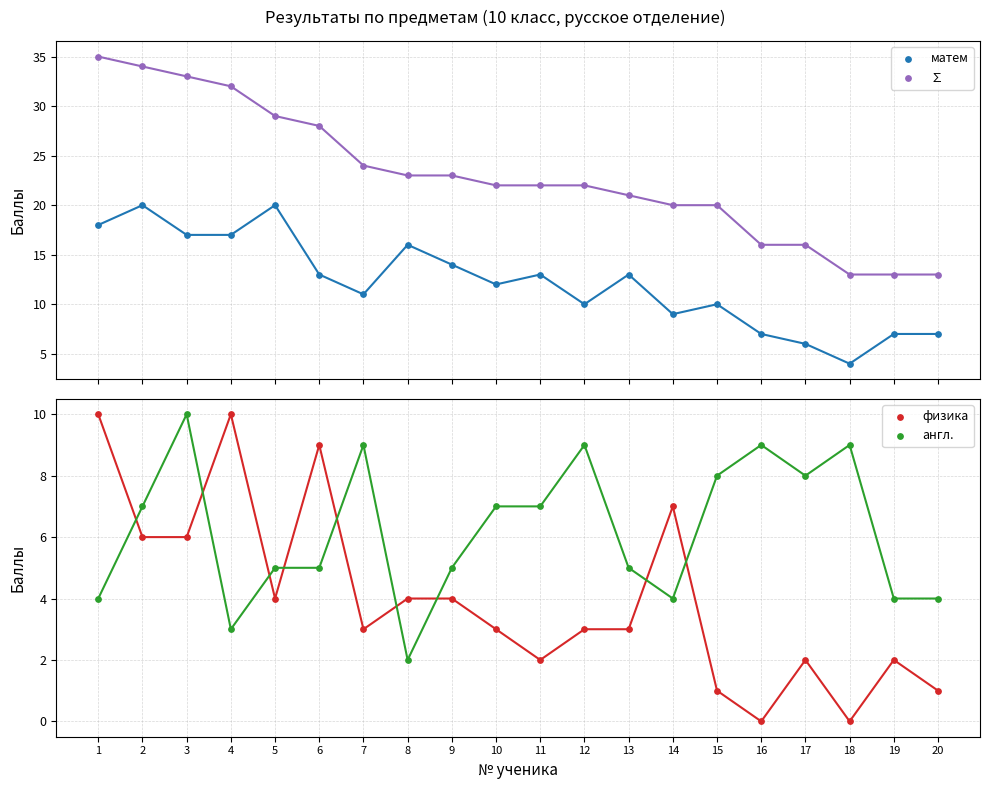

Which series reaches the minimum Y coordinate?

физика